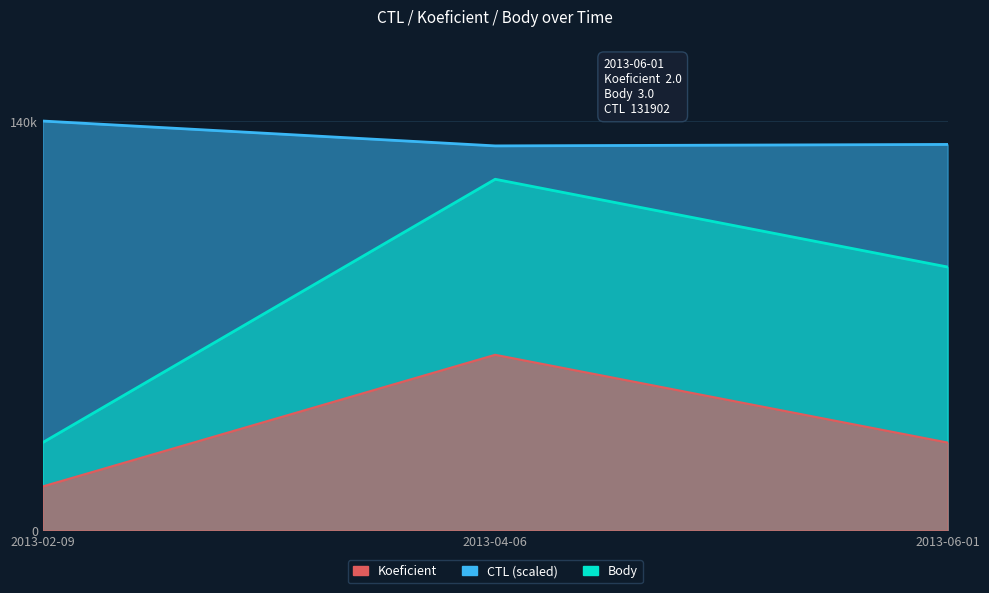

The CTL_scaled series shows 234.8 at 2013-06-01. True or false?

False